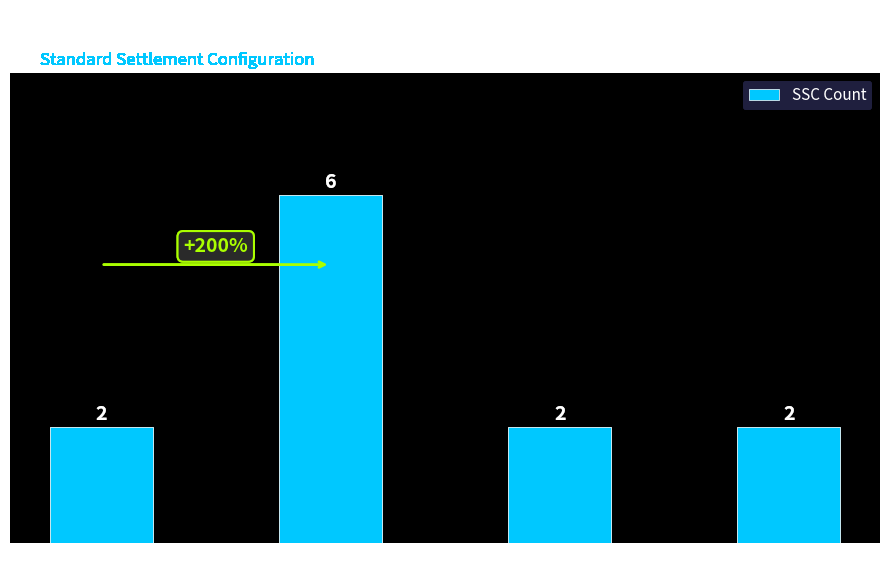

What is the ratio of the value at 11 Hour OP to the value at 10-hour OP?

1.0